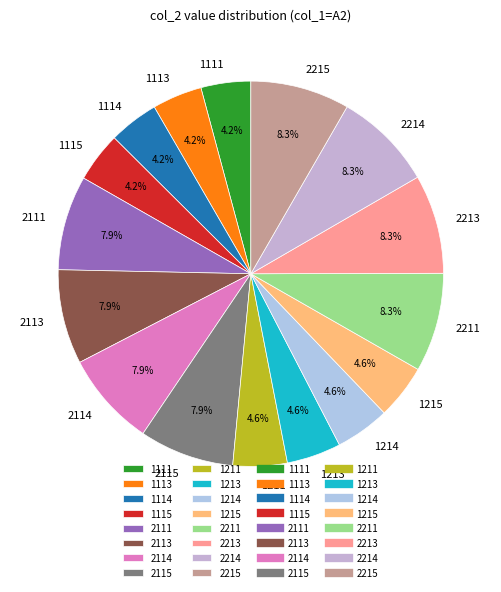

What is the ratio of the value at 1113 to the value at 2111?

0.5